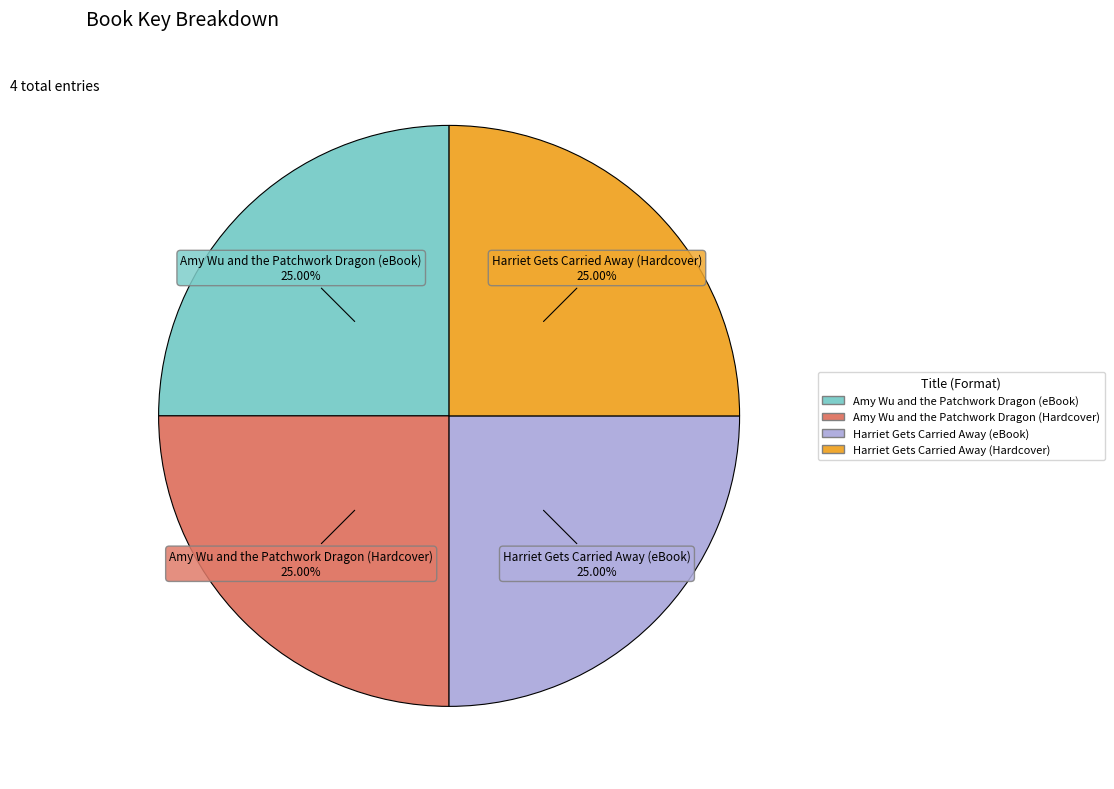

To the nearest percent, what is the combined percentage of Harriet Gets Carried Away (Hardcover) and Amy Wu and the Patchwork Dragon (eBook)?

50%